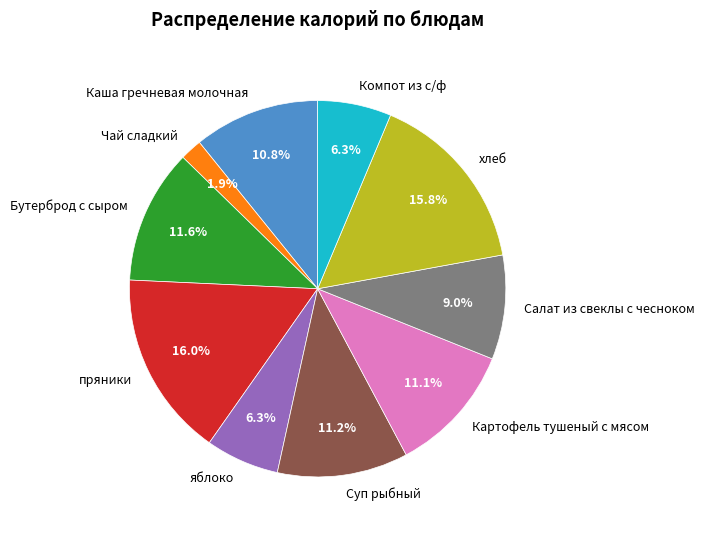

How many segments does this pie chart have?

10